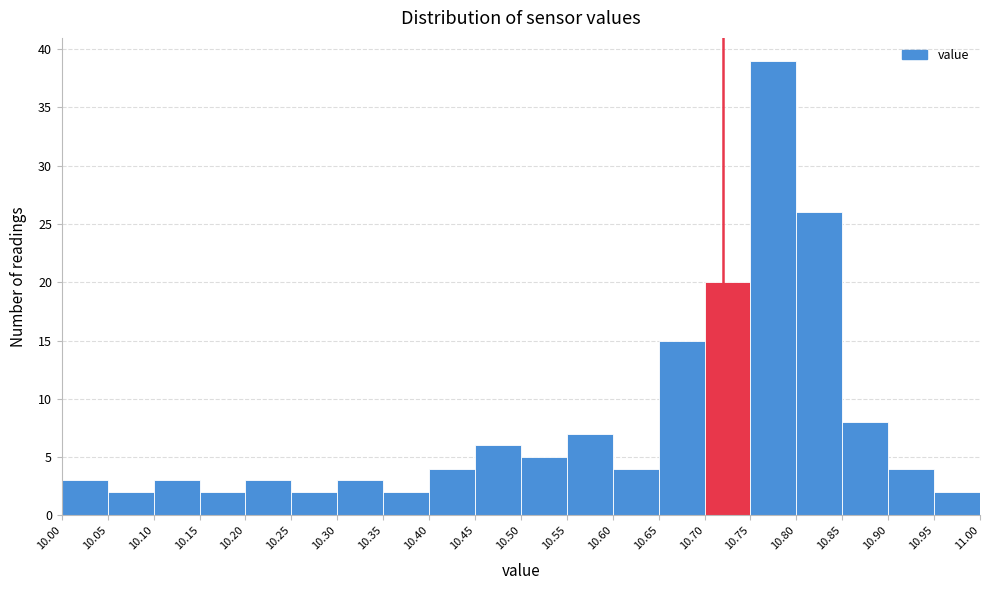

Which range on the x-axis has the tallest bar?

10.75 to 10.80